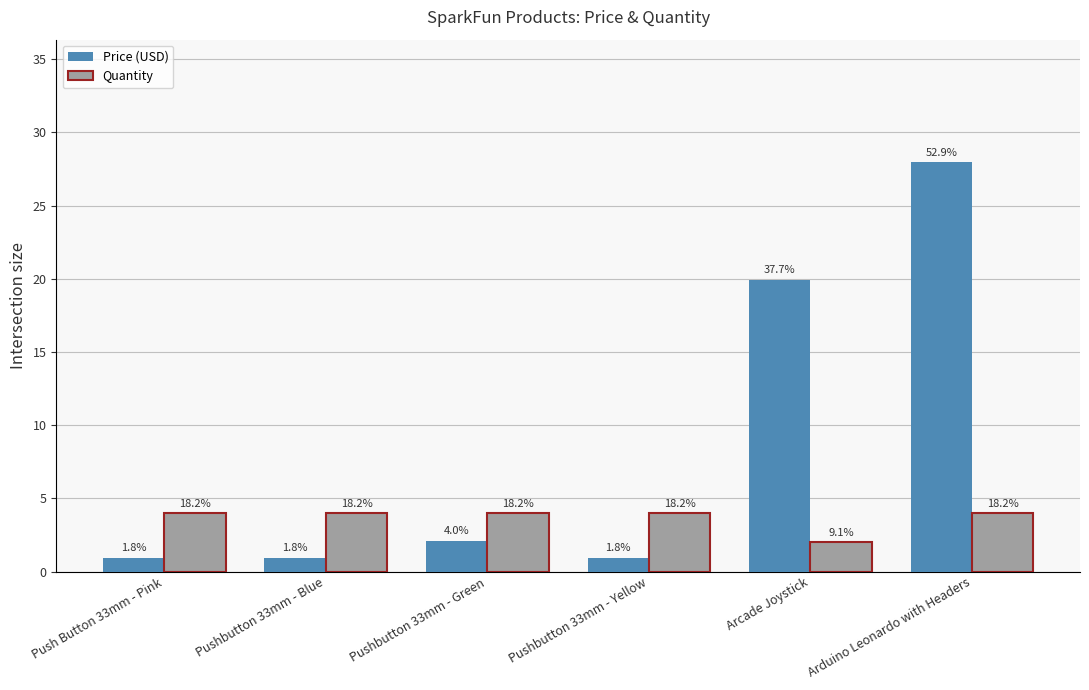

At which category is the sum across all series the highest?

Arduino Leonardo with Headers